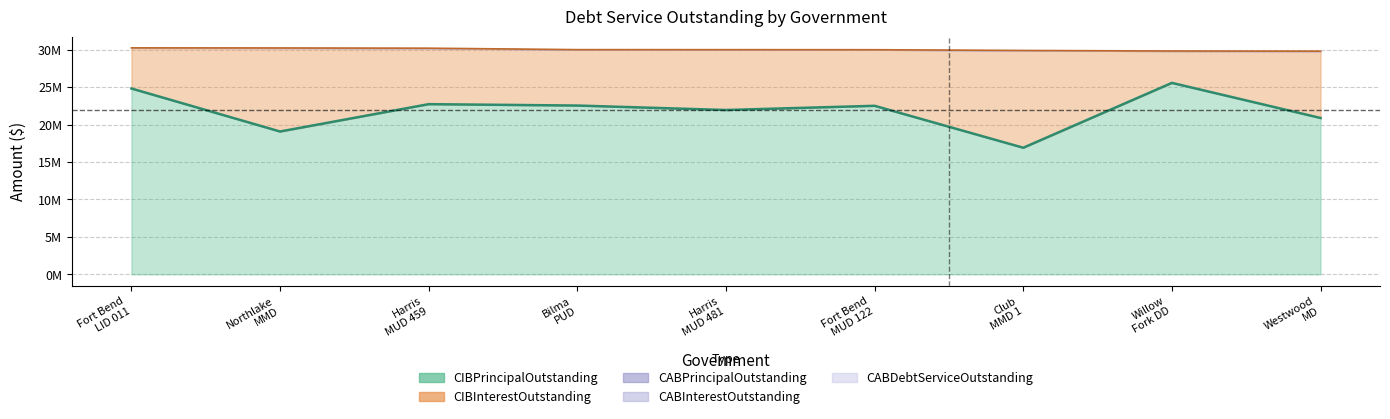

Reading left to right, extract all data points from this chart.

CIBPrincipalOutstanding: Fort Bend County LID 011=24810000.0	Northlake Municipal Management District=19070000.0	Harris County MUD 459=22720000.0	Bilma PUD=22535000.0	Harris County MUD 481=21940000.0	Fort Bend County MUD 122=22500000.0	Club Municipal Management District 1=16903000.0	Willow Fork DD=25560000.0	Westwood Management District=20875000.0
CIBInterestOutstanding: Fort Bend County LID 011=5426606.3	Northlake Municipal Management District=11150481.3	Harris County MUD 459=7471713.0	Bilma PUD=7463458.5	Harris County MUD 481=8055122.2	Fort Bend County MUD 122=7487097.9	Club Municipal Management District 1=12985950.0	Willow Fork DD=4253713.8	Westwood Management District=8920512.6
CABPrincipalOutstanding: Fort Bend County LID 011=0.0	Northlake Municipal Management District=0.0	Harris County MUD 459=0.0	Bilma PUD=0.0	Harris County MUD 481=0.0	Fort Bend County MUD 122=0.0	Club Municipal Management District 1=0.0	Willow Fork DD=0.0	Westwood Management District=0.0
CABInterestOutstanding: Fort Bend County LID 011=0.0	Northlake Municipal Management District=0.0	Harris County MUD 459=0.0	Bilma PUD=0.0	Harris County MUD 481=0.0	Fort Bend County MUD 122=0.0	Club Municipal Management District 1=0.0	Willow Fork DD=0.0	Westwood Management District=0.0
CABDebtServiceOutstanding: Fort Bend County LID 011=0.0	Northlake Municipal Management District=0.0	Harris County MUD 459=0.0	Bilma PUD=0.0	Harris County MUD 481=0.0	Fort Bend County MUD 122=0.0	Club Municipal Management District 1=0.0	Willow Fork DD=0.0	Westwood Management District=0.0